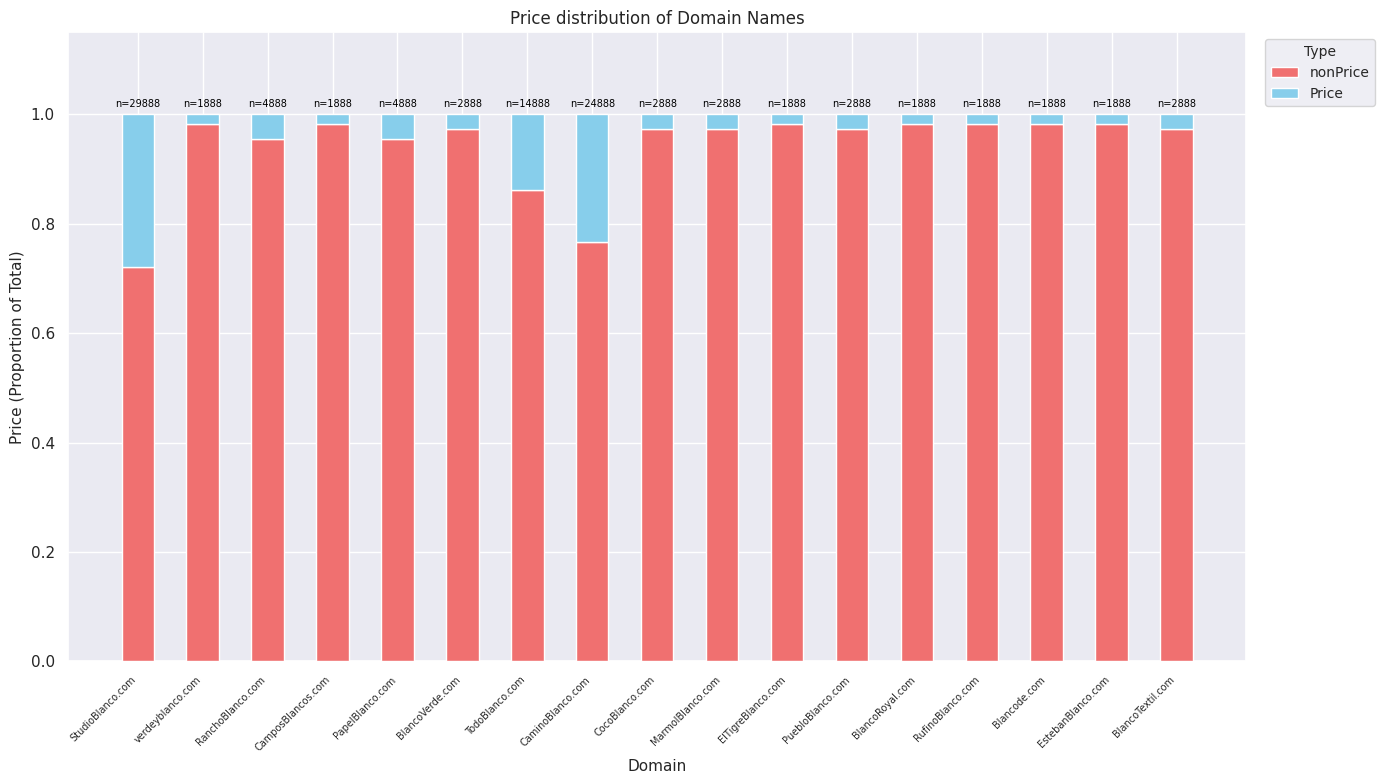

Is it true that Price equals 0.0 at BlancoRoyal.com?

True